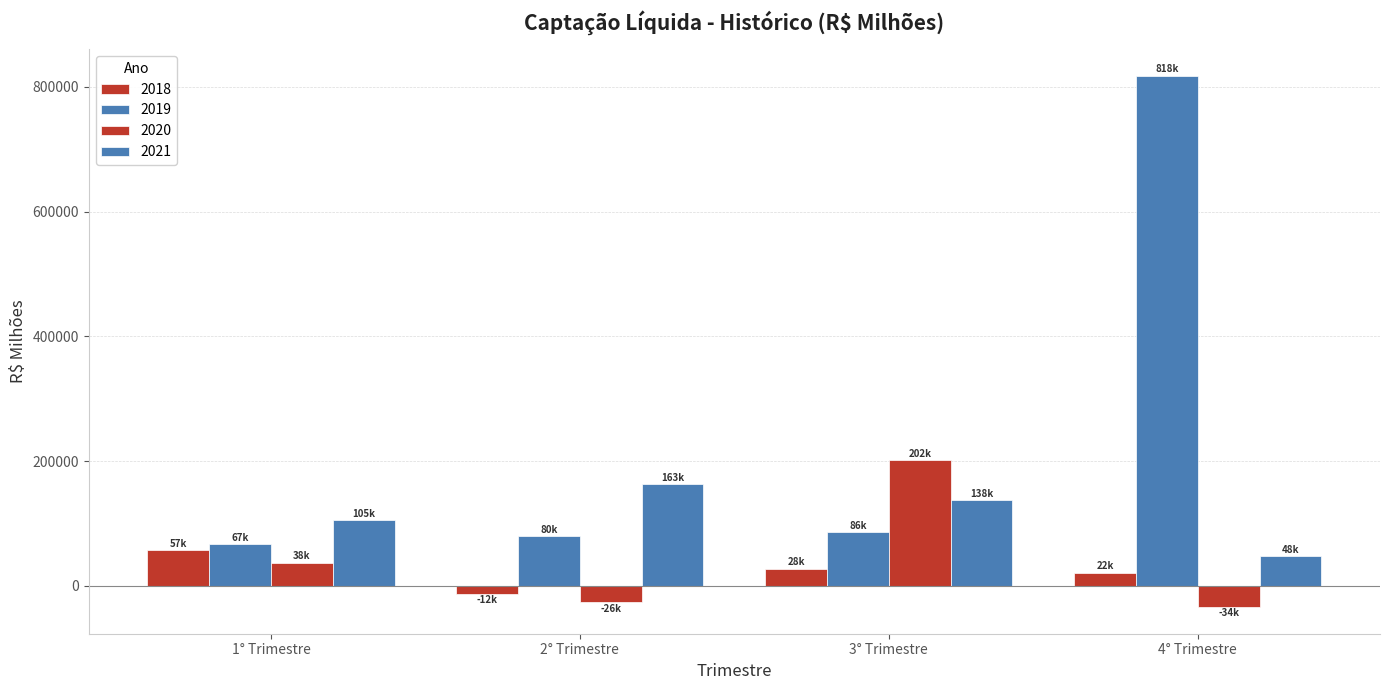

What is the greatest value displayed?

818017.4